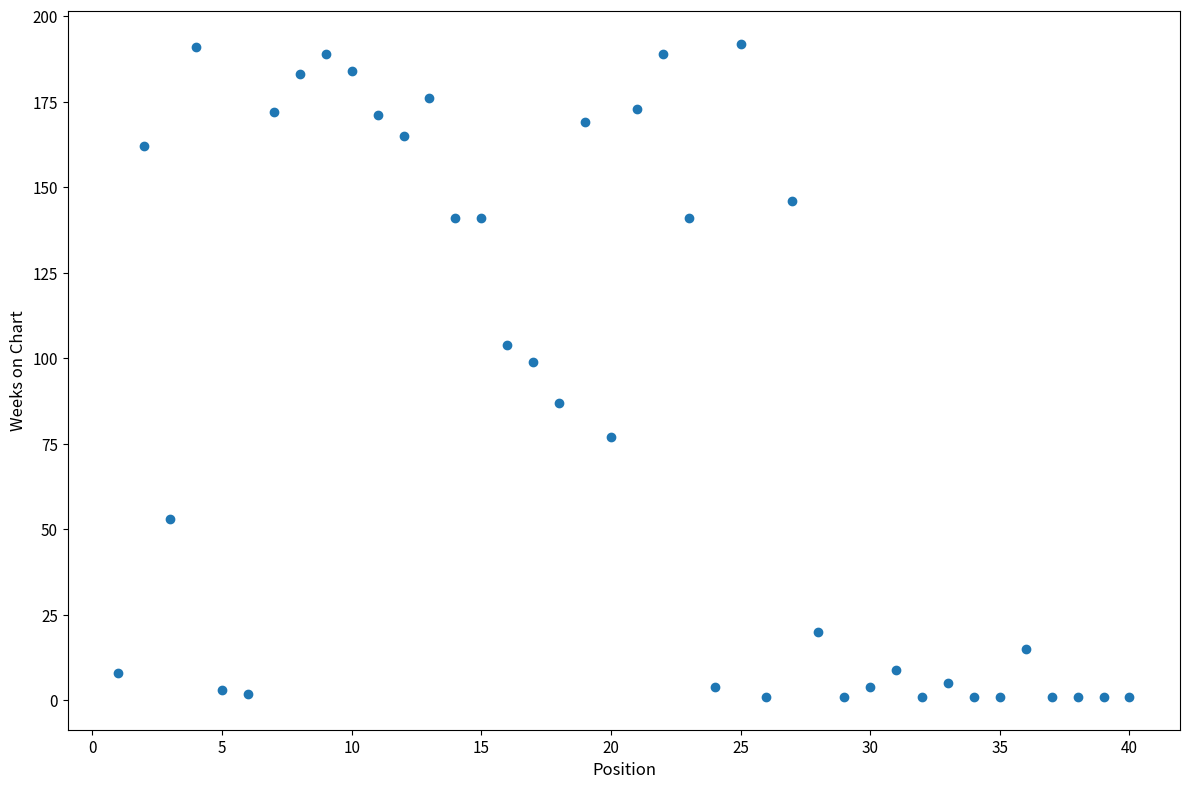

What is the range of X values (max minus min)?

39